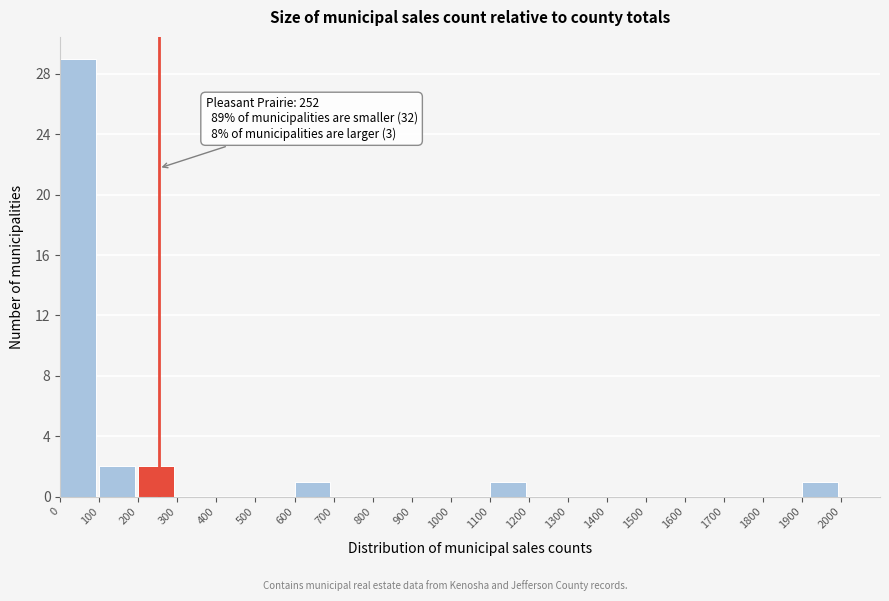

Which range on the x-axis has the tallest bar?

0 to 100